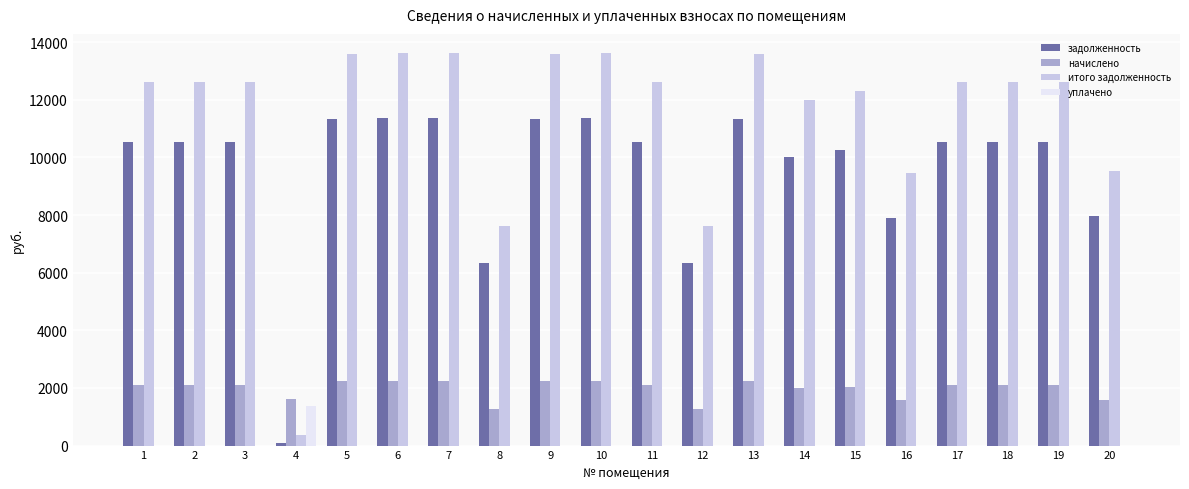

The value of итого задолженность at 15 is 21227.5. True or false?

False